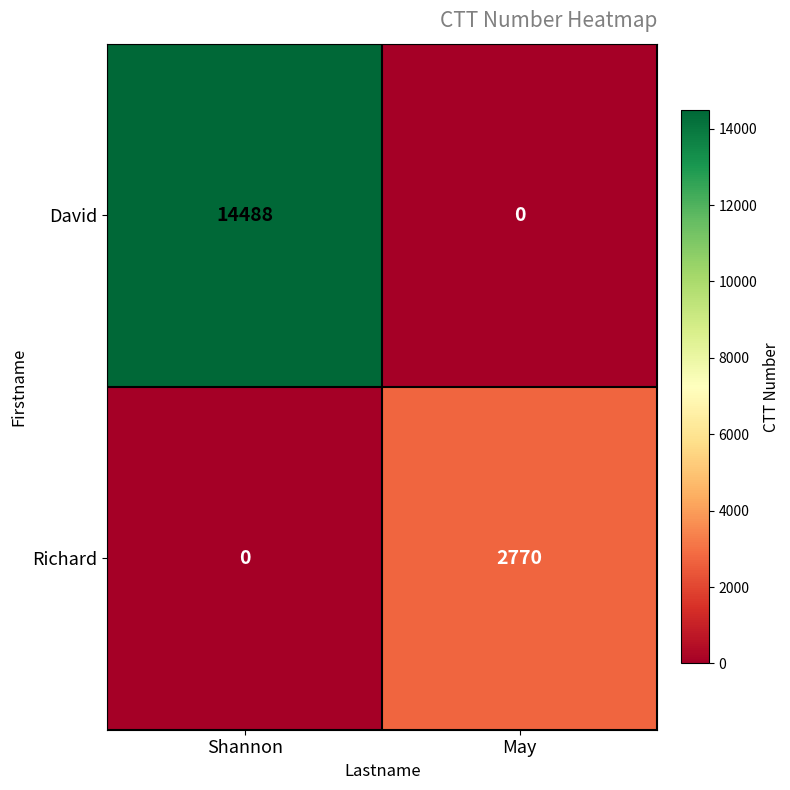

What is the sum of all David values?

14488